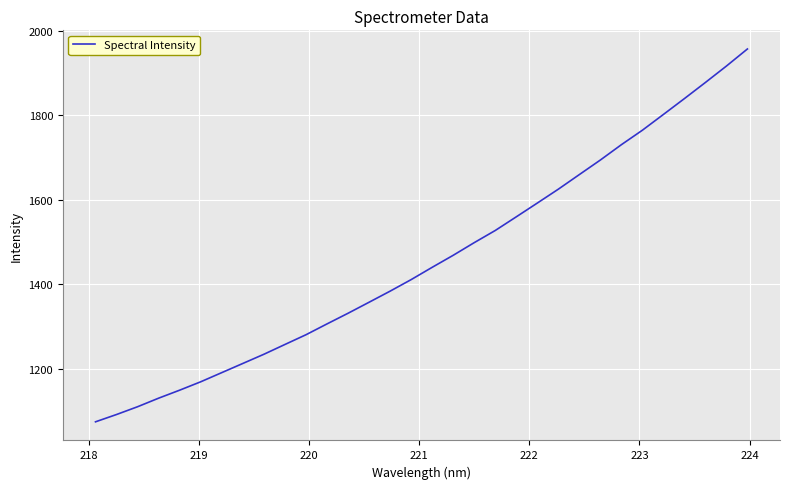

What is the maximum value shown in the chart?

1957.6